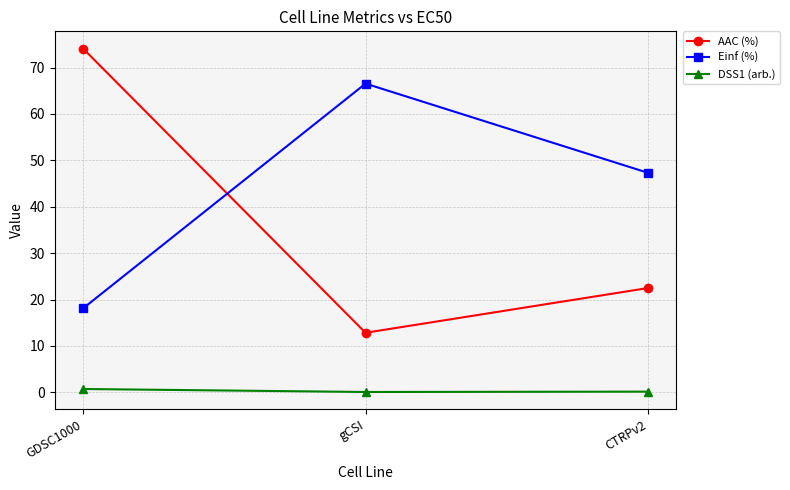

Which series has the largest range (max minus min)?

AAC (%)